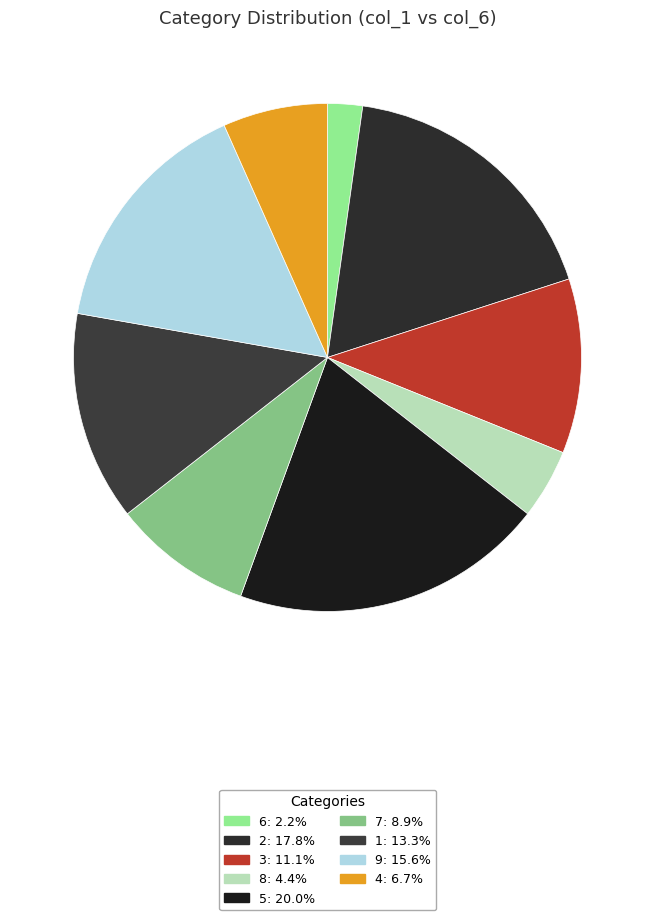

Rank the categories by value from lowest to highest.

6, 8, 4, 7, 3, 1, 9, 2, 5